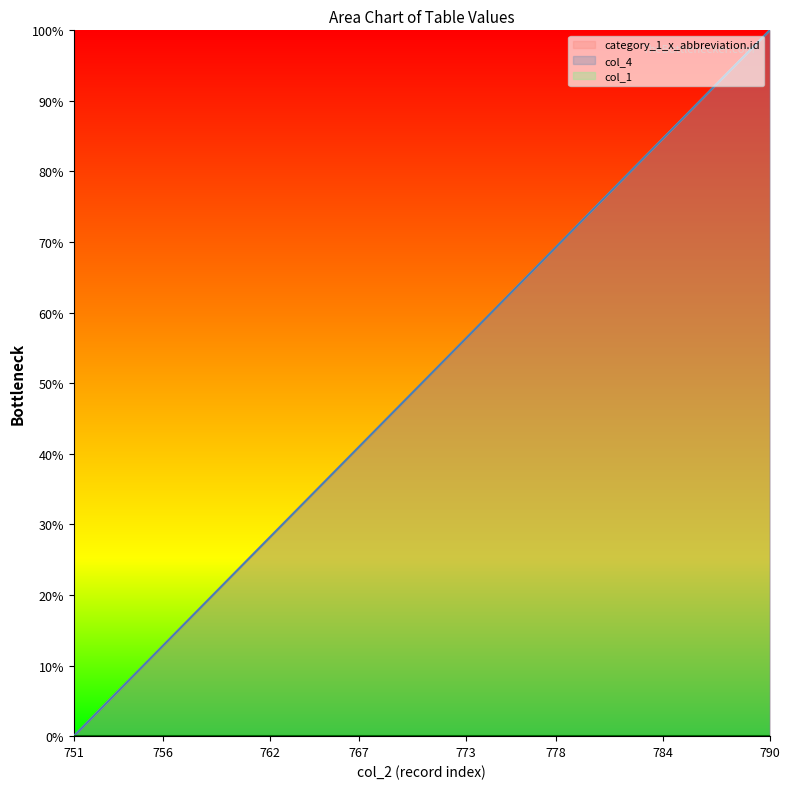

At which label does category_1_x_abbreviation.id first exceed 51?

771